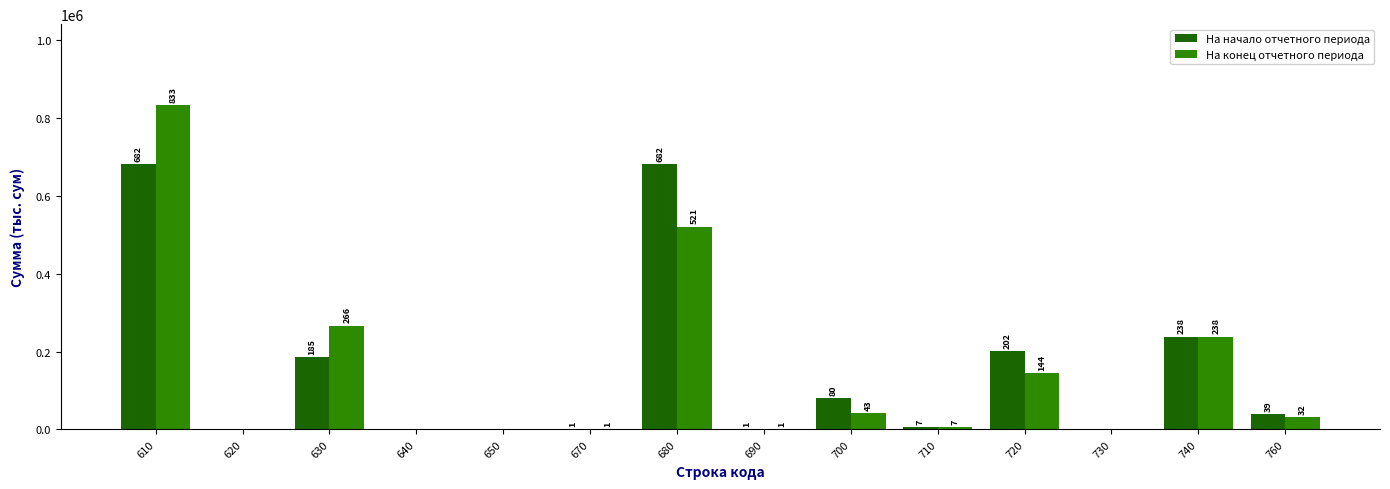

What is the difference between the На начало отчетного периода values at 680 and 710?

675220.4